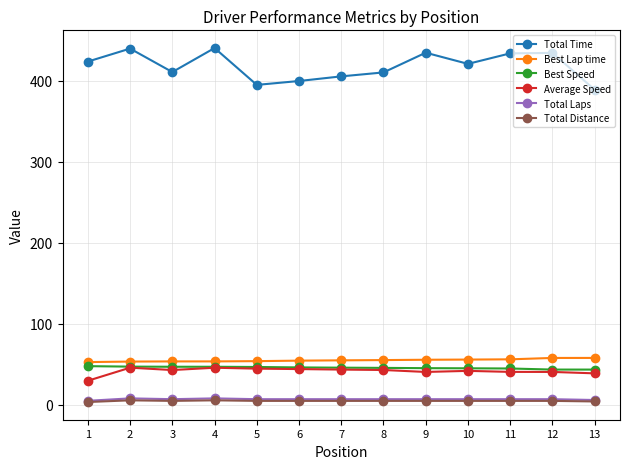

At which category does Total Time reach its first local peak?

2